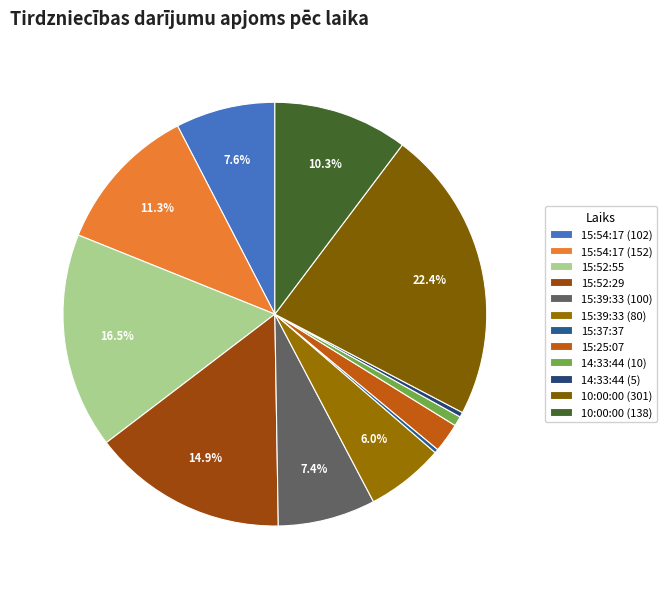

What percentage is NOT represented by 15:25:07?

97.8%